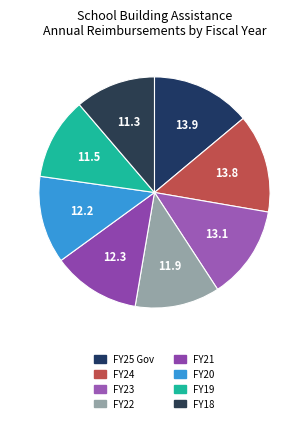

The FY24 slice represents 14% of the pie. True or false?

True